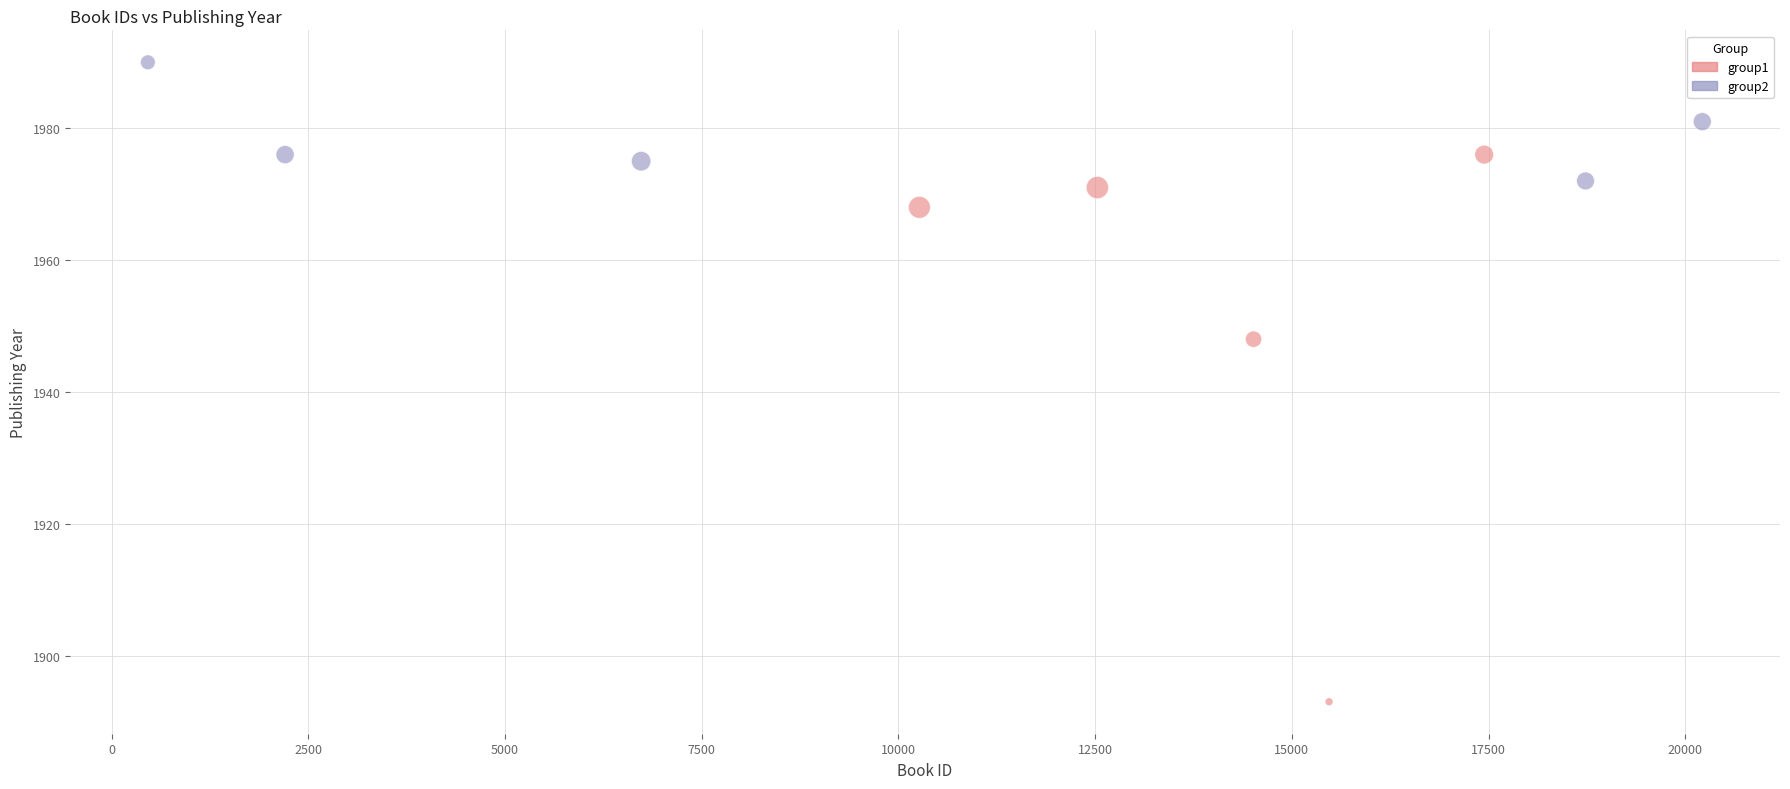

What are all the series names shown in the legend?

group1, group2